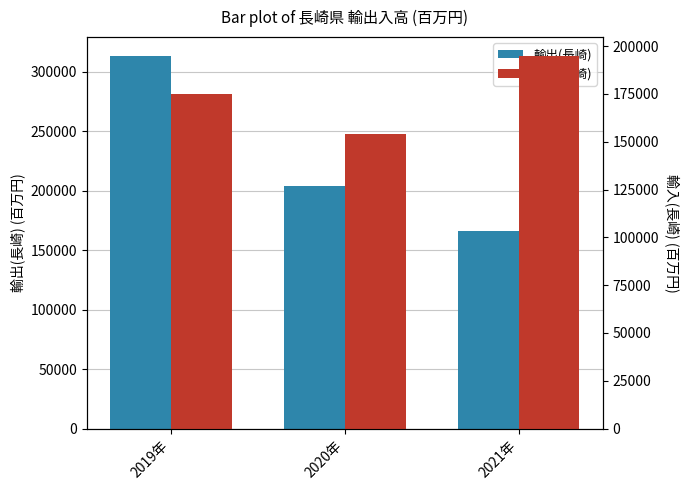

How many series are shown in this chart?

2